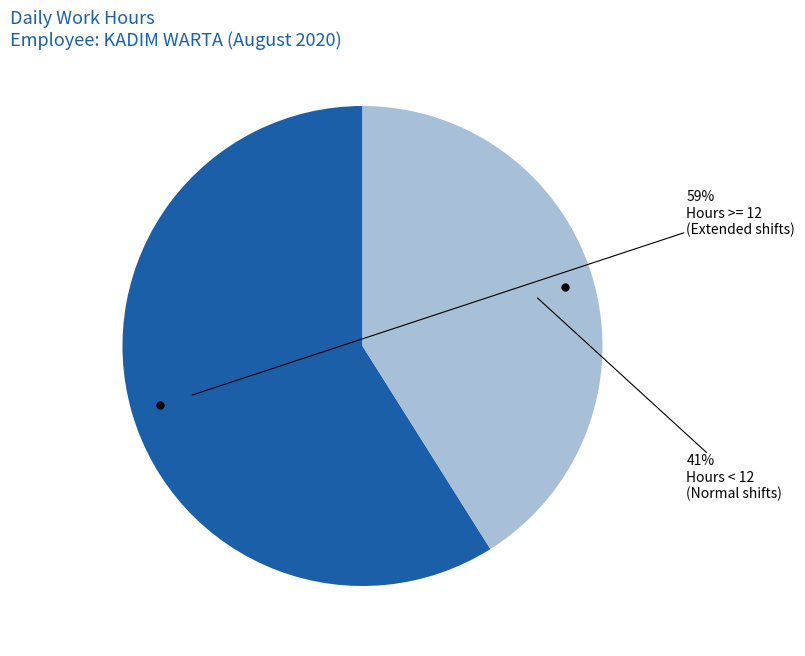

Is there a majority slice in this chart?

Yes